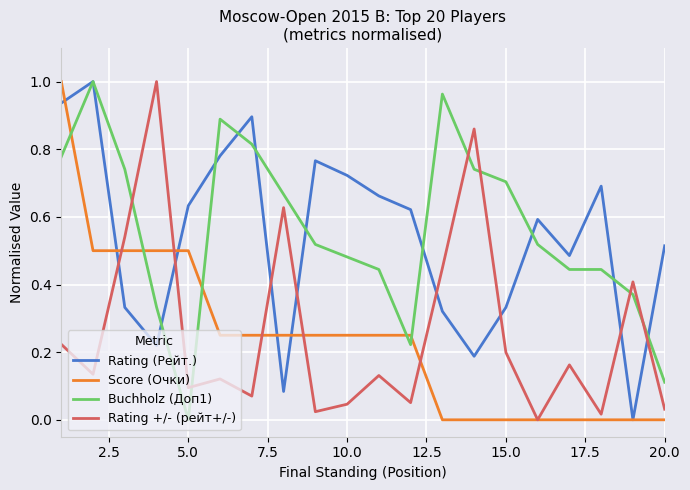

Which series ends up on top after the final intersection of Rating +/- (рейт+/-) and Buchholz (Доп1)?

Buchholz (Доп1)